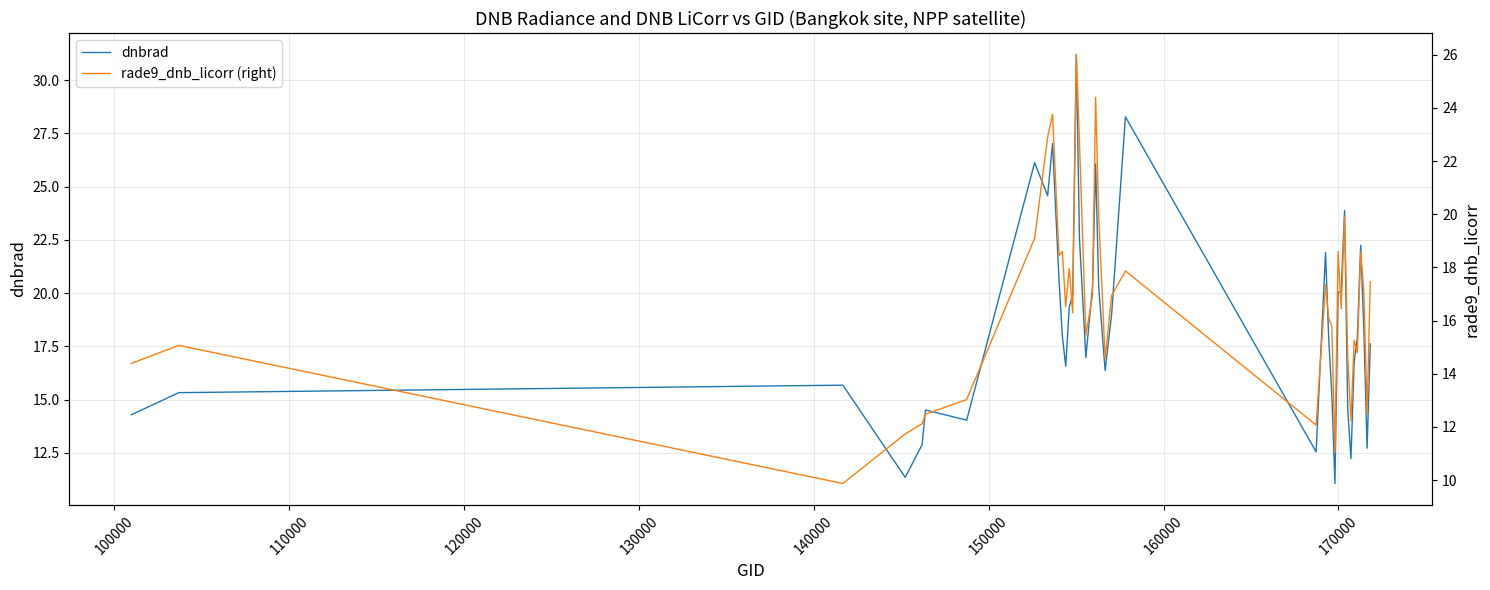

What is the lowest value of the dnbrad series?

11.1